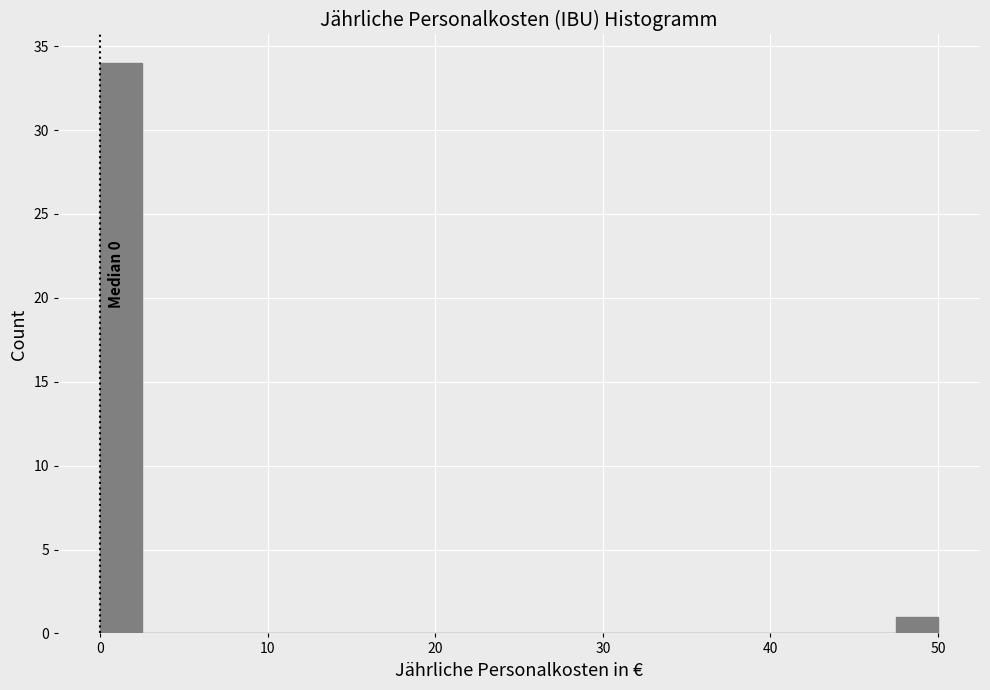

Read against the x-axis, roughly where is the centre of the tallest bar?

1